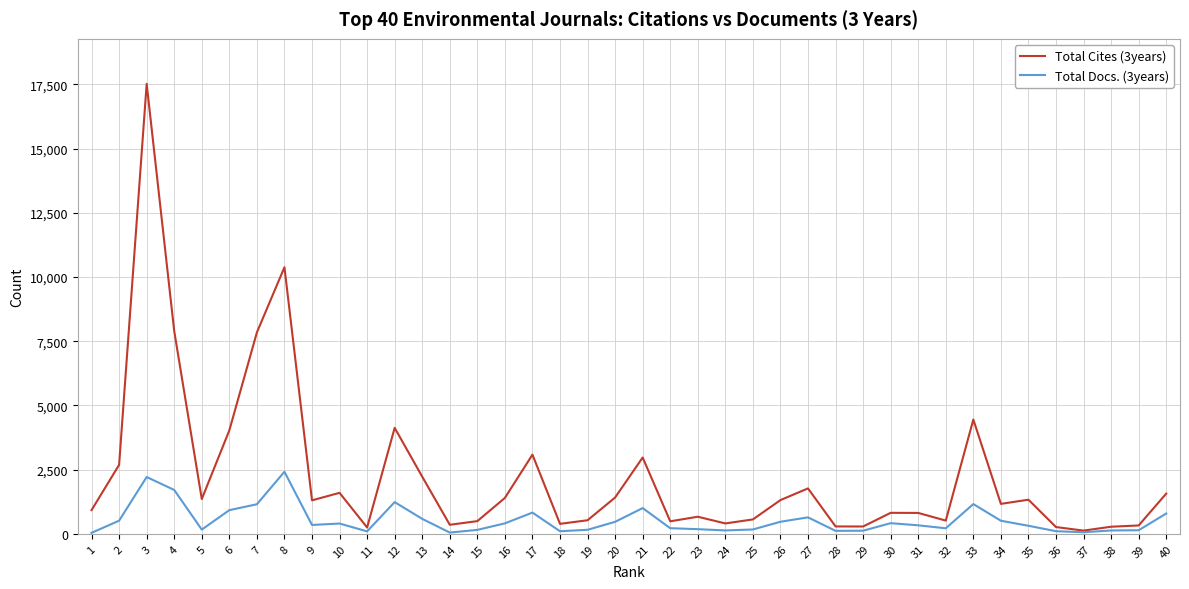

Which series has the largest total across all categories?

Total Cites (3years)